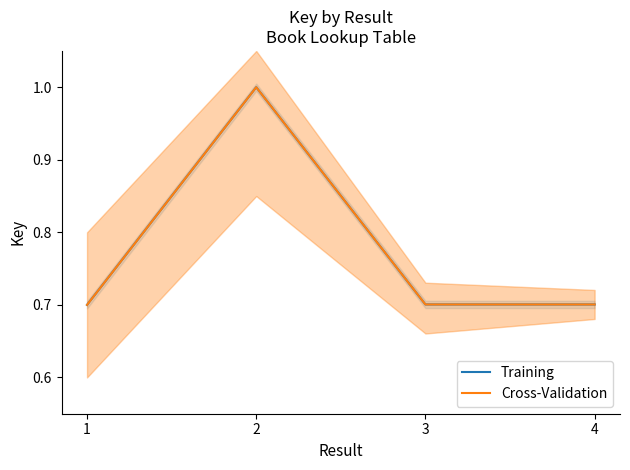

The Training series shows 1.7 at 2. True or false?

False